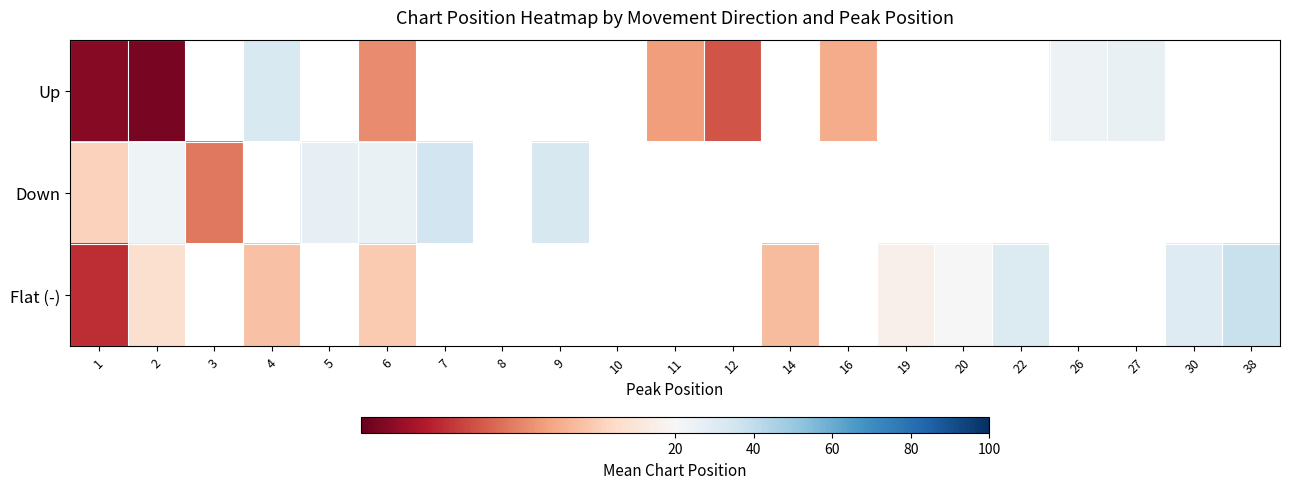

What is the difference between the maximum and minimum values in the Flat (-) series?

32.0